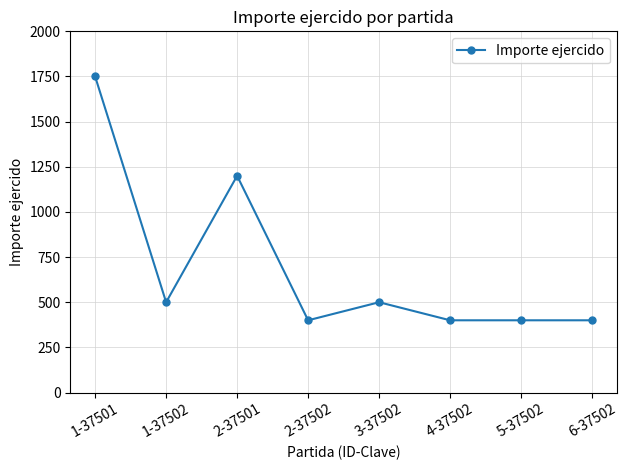

What is the label of the 1st point from the right?

6-37502